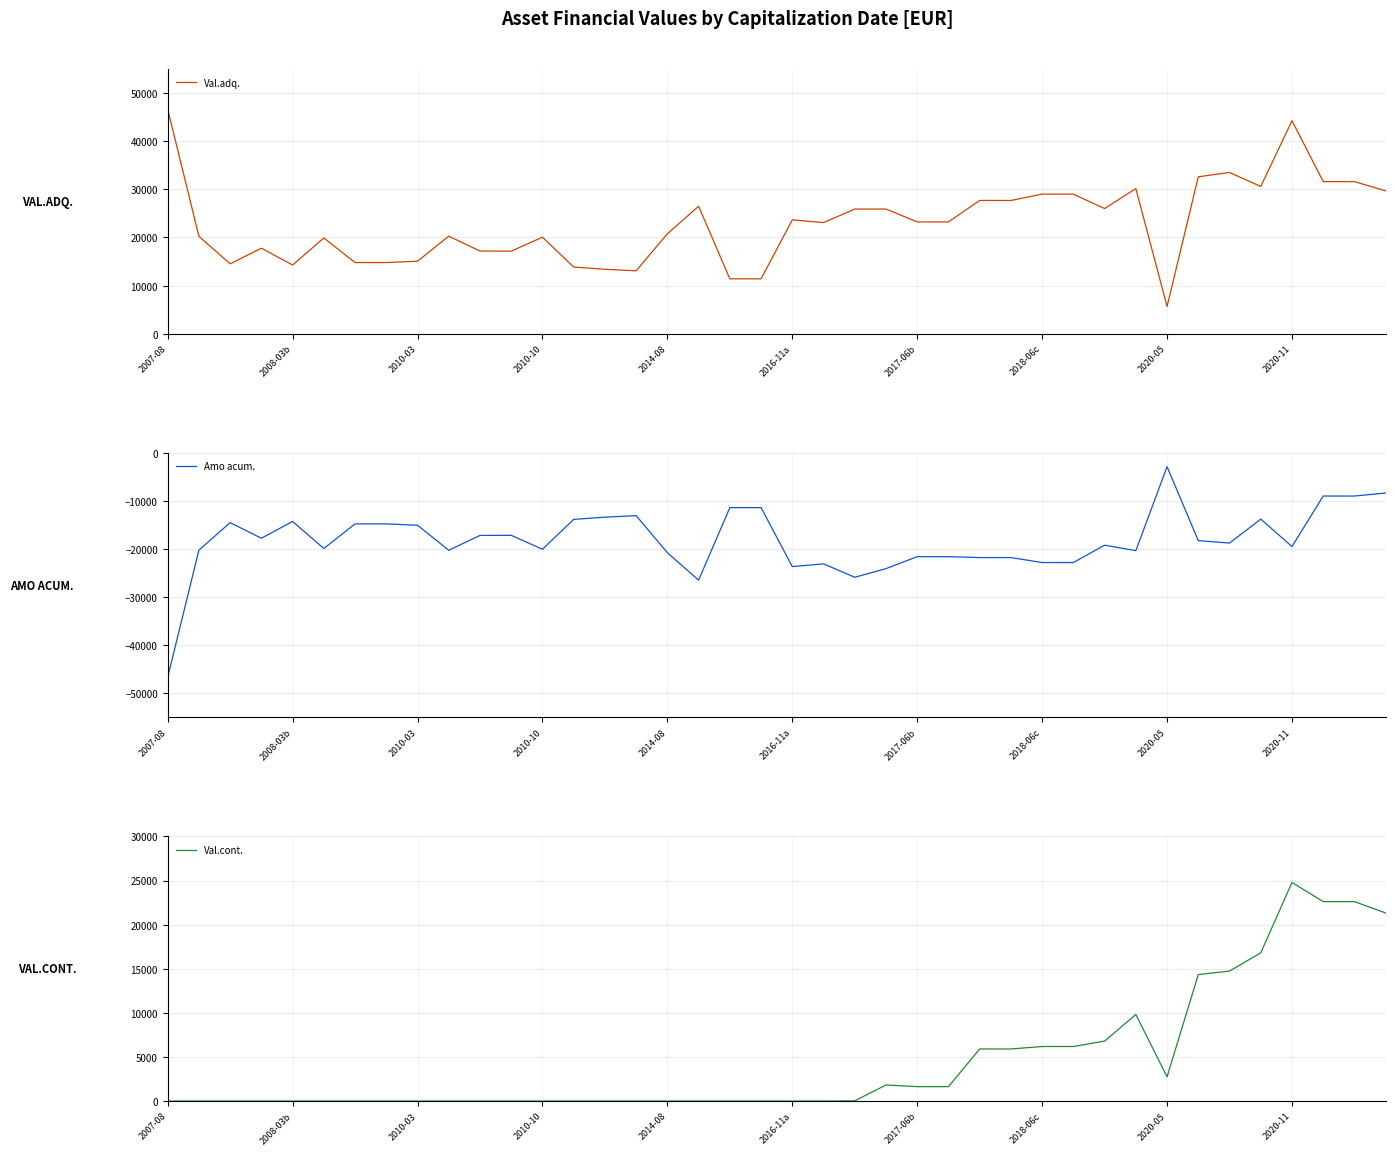

The Amo acum. series shows -17178.3 at 10. True or false?

True